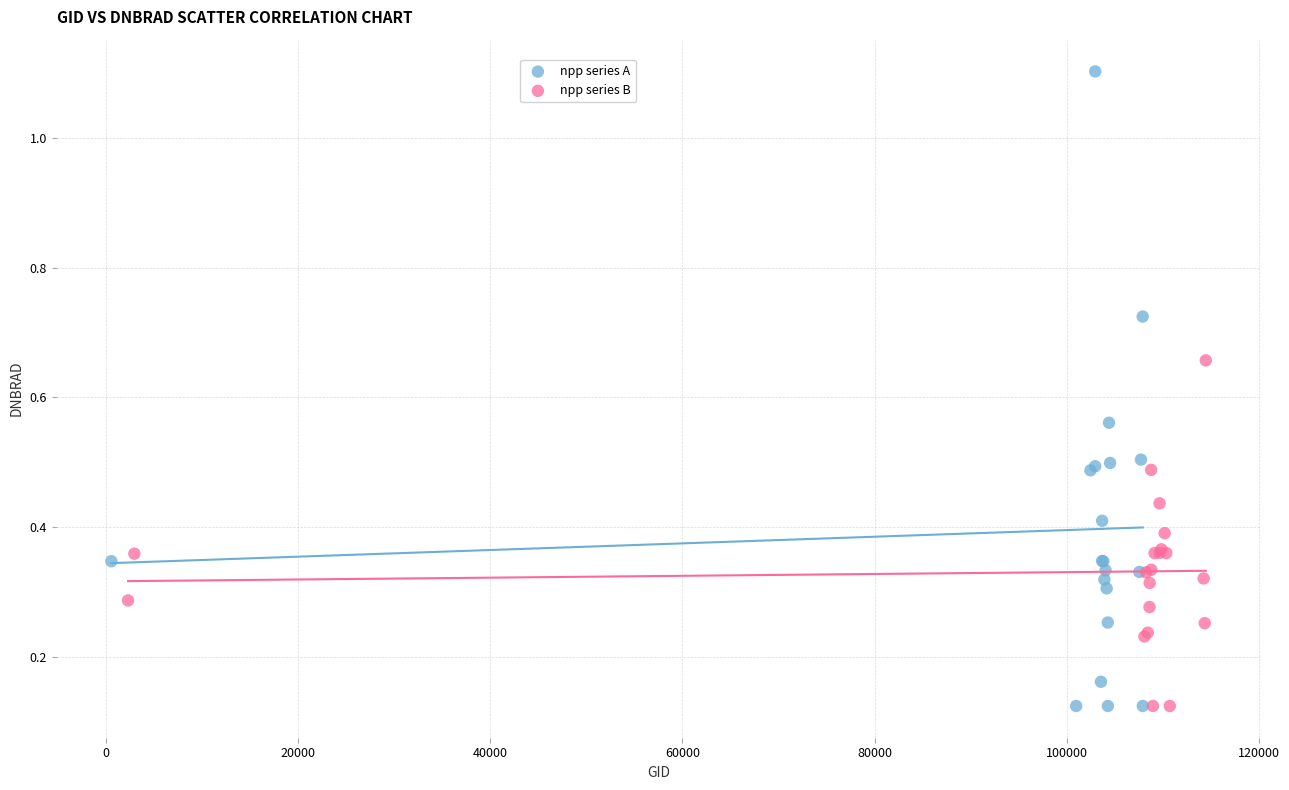

Which series reaches the maximum Y coordinate?

npp series A